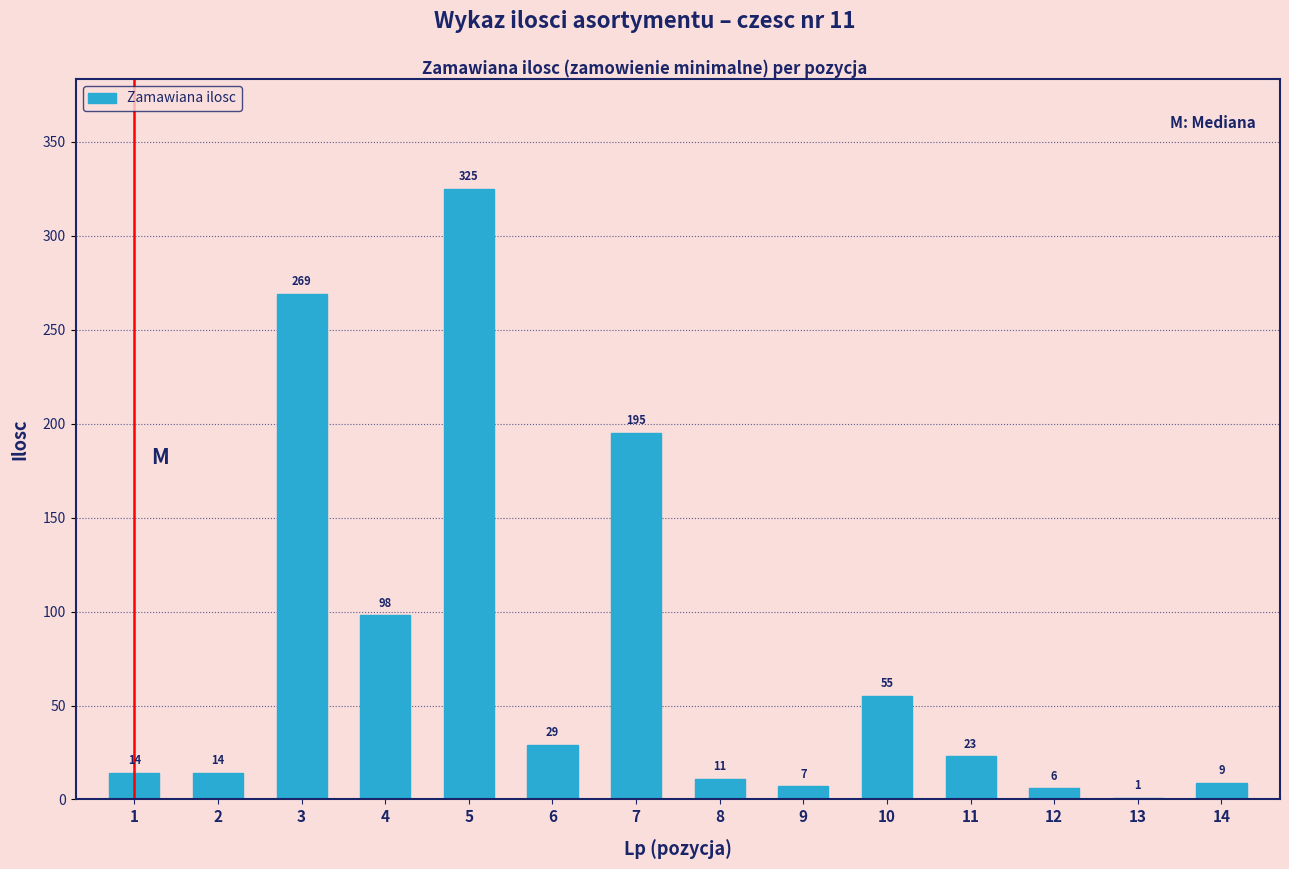

Reading left to right, what are all the values shown in this chart?

1=14	2=14	3=269	4=98	5=325	6=29	7=195	8=11	9=7	10=55	11=23	12=6	13=1	14=9